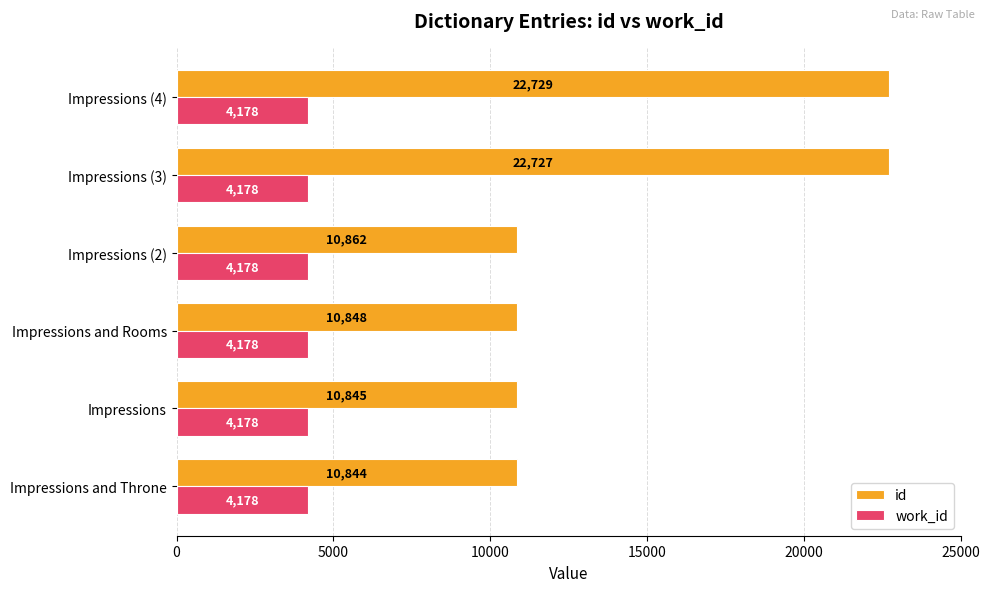

What is the difference between the highest and lowest values at Impressions and Rooms?

6670